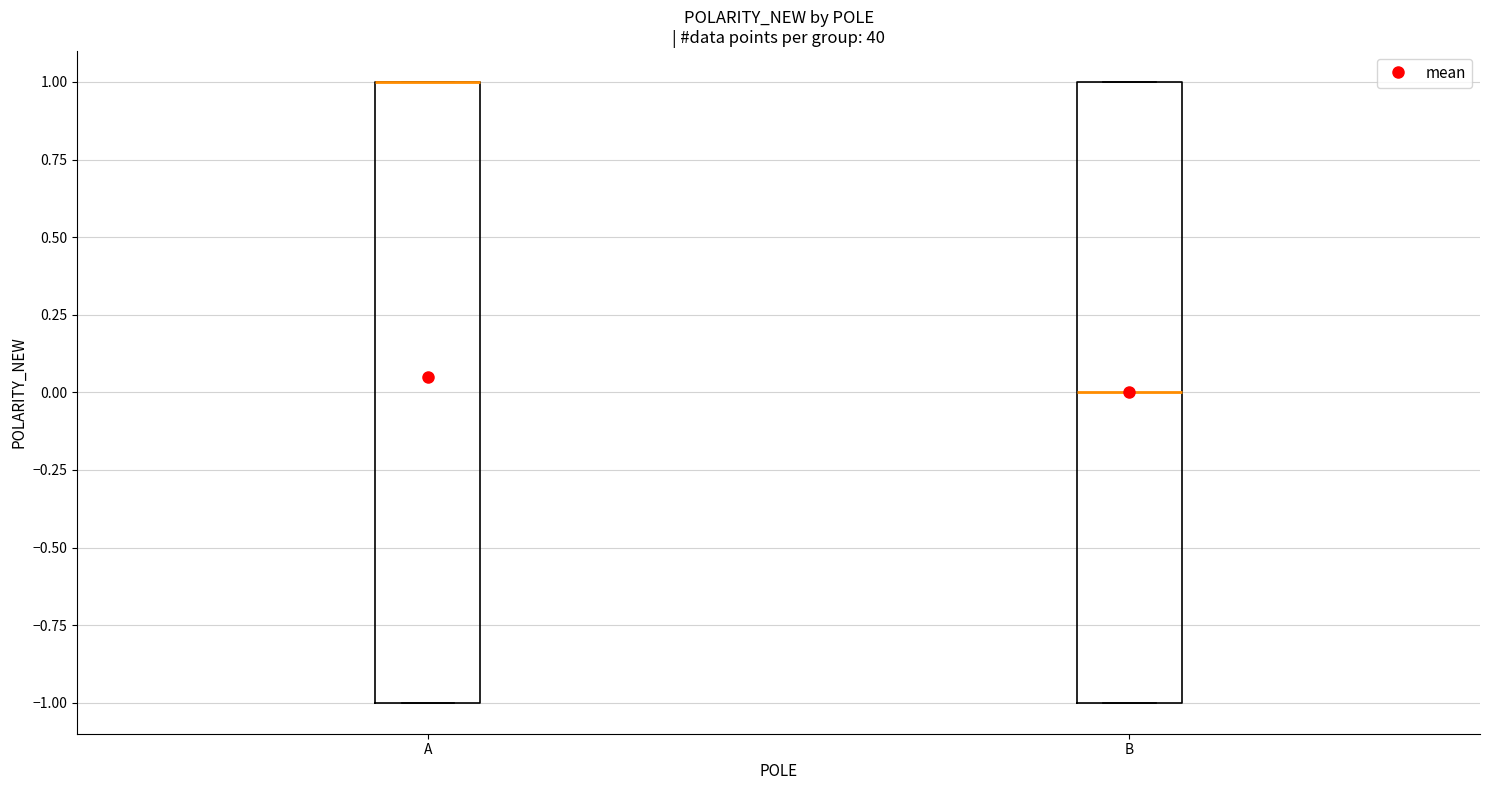

Reading left to right, read every box against the y-axis: the position of its median line, the range the box covers, and the ends of its whiskers. The values are not printed on the chart, so give them approximately, as read against the axis.

A: median 1 (drawn on the box's upper edge), box -1 to 1, whiskers -1 to 1
B: median 0, box -1 to 1, whiskers -1 to 1